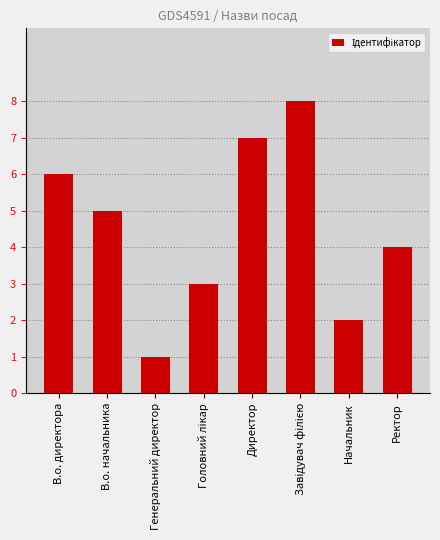

What is the minimum value shown in the chart?

1